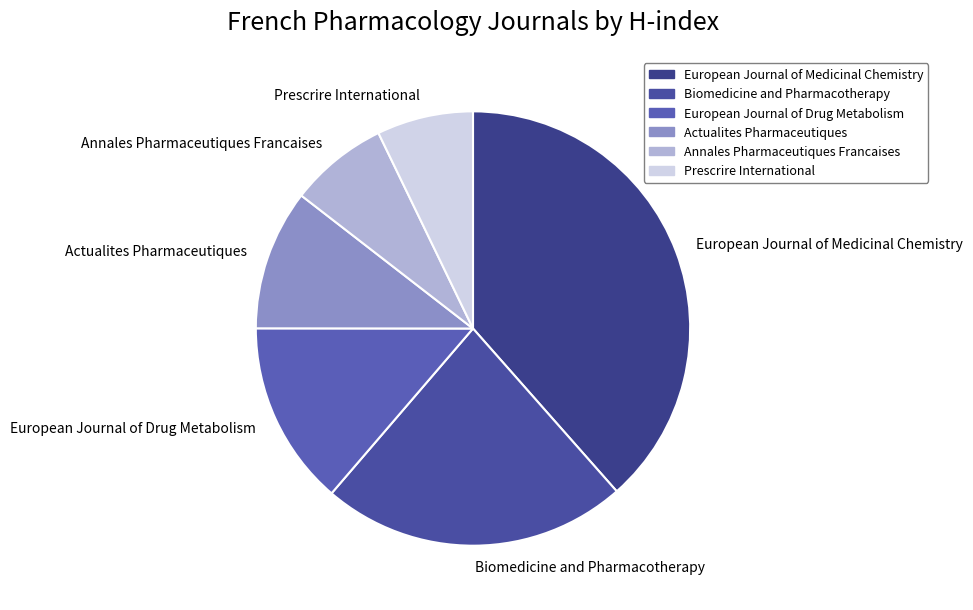

Which has a higher value, Annales Pharmaceutiques Francaises or European Journal of Drug Metabolism?

European Journal of Drug Metabolism